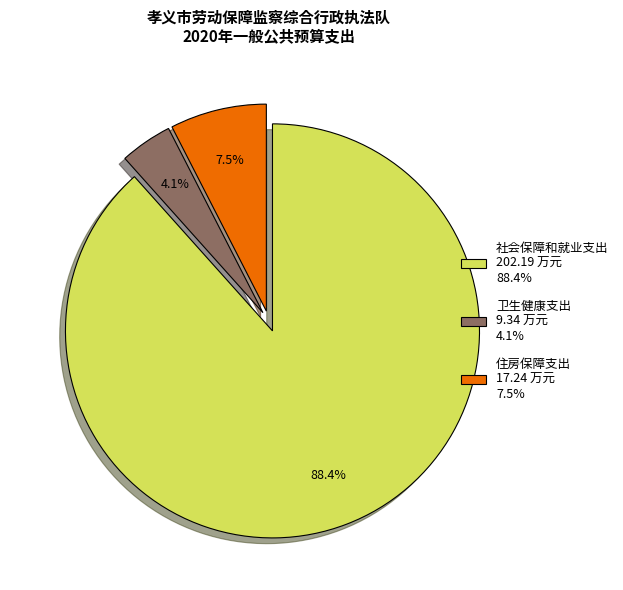

Approximately how many times larger is the value at 住房保障支出 compared to 社会保障和就业支出?

0.1